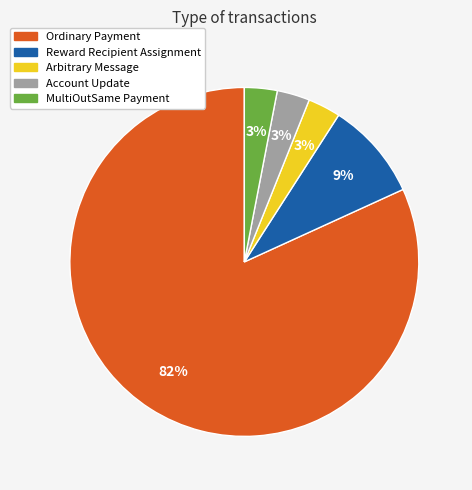

Does any single category account for the majority?

Yes